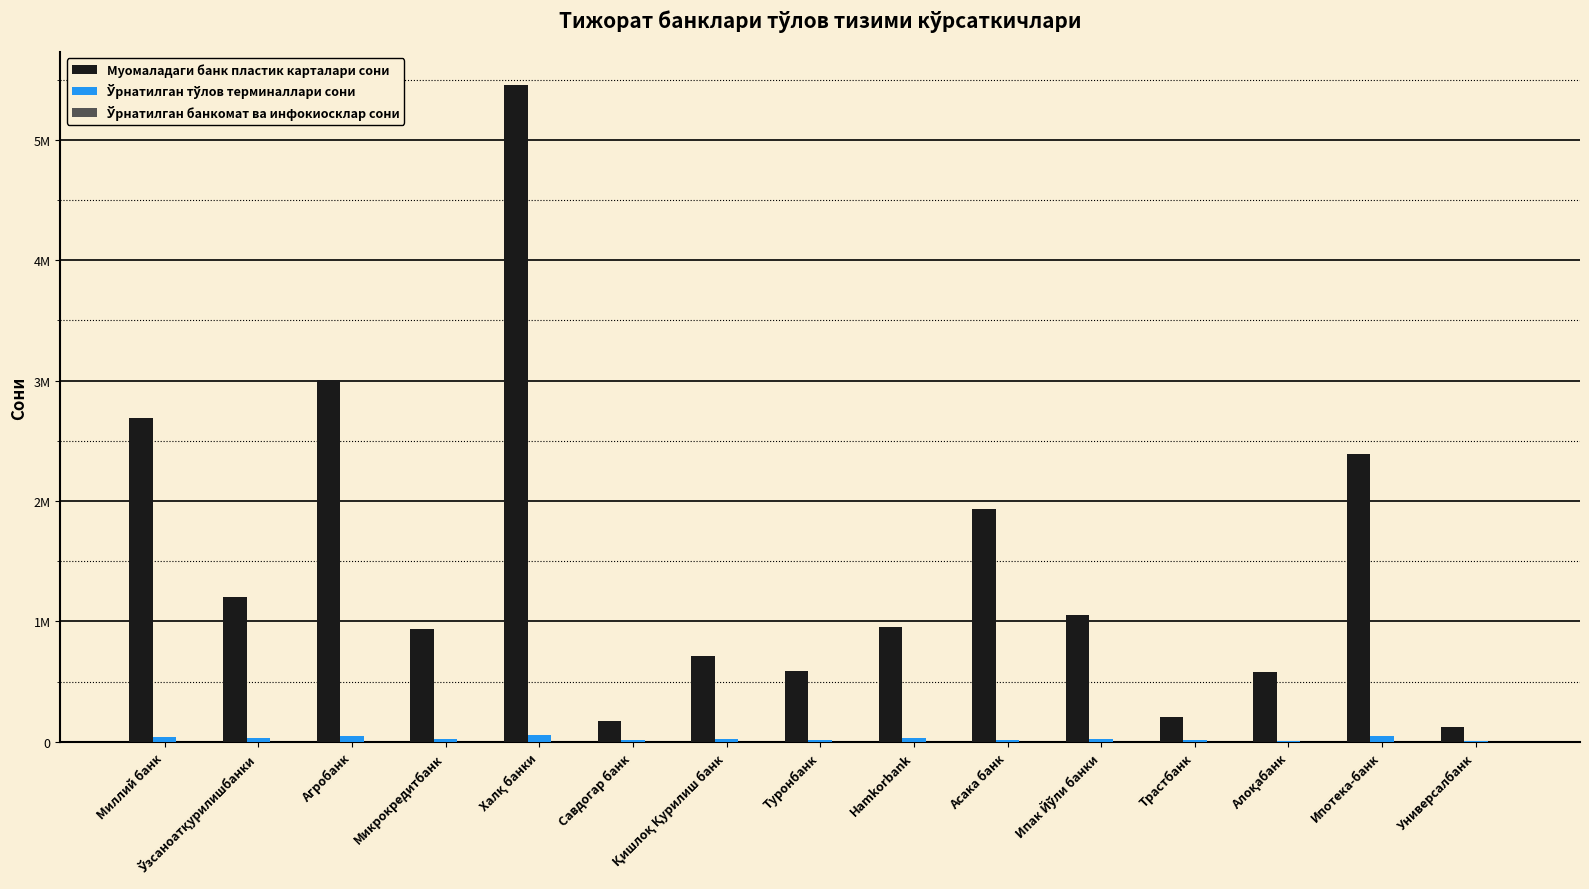

The Ўрнатилган банкомат ва инфокиосклар сони series shows 376 at Қишлоқ Қурилиш банк. True or false?

True